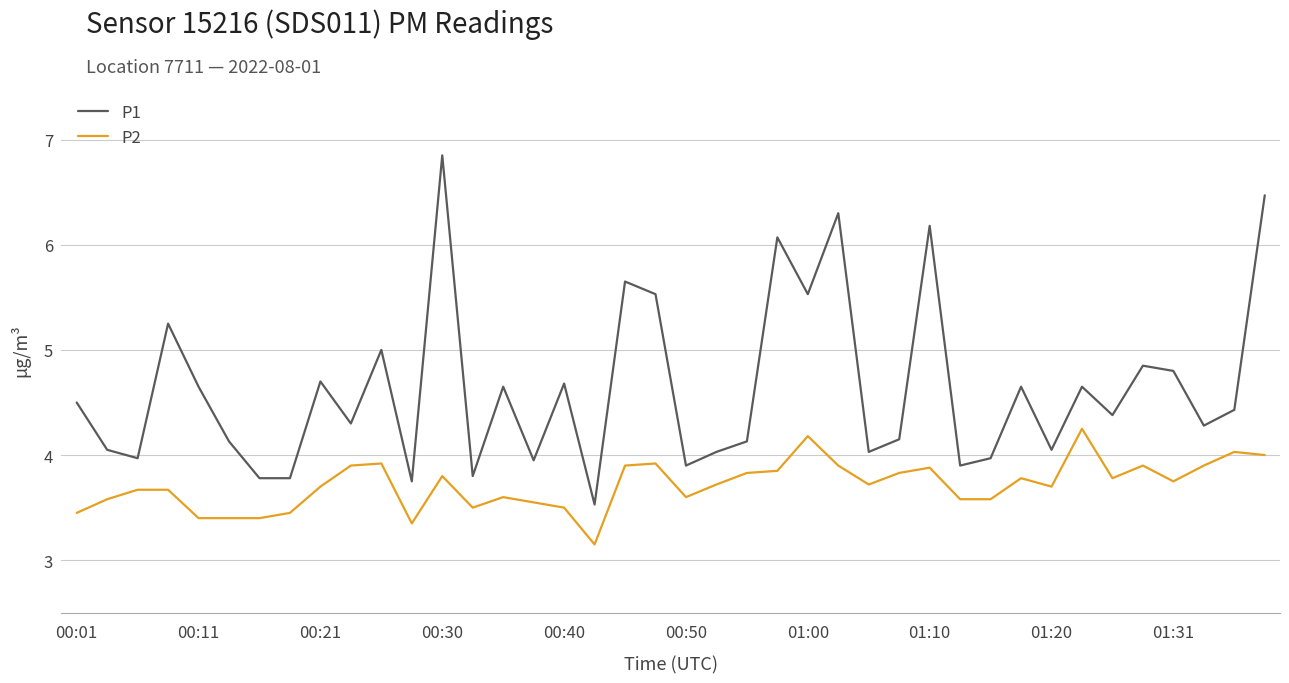

Which series has the largest range (max minus min)?

P1